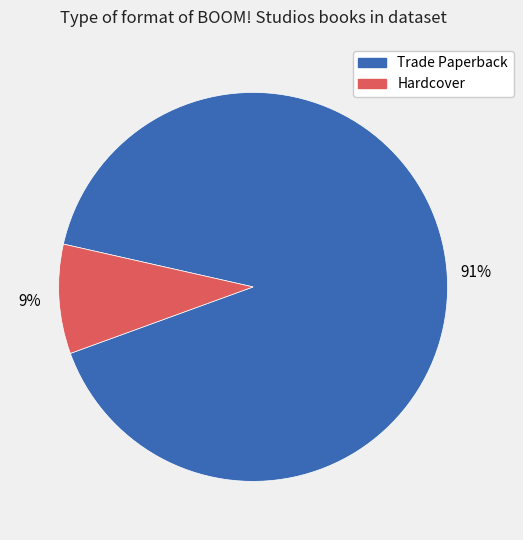

To the nearest percent, what is the difference between the Trade Paperback and Hardcover slice percentages?

82%